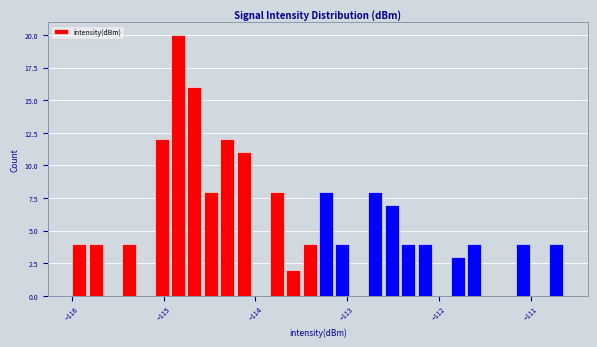

Around what value on the x-axis is the tallest bar? Give the approximate position of its centre, as read against the axis.

-114.8